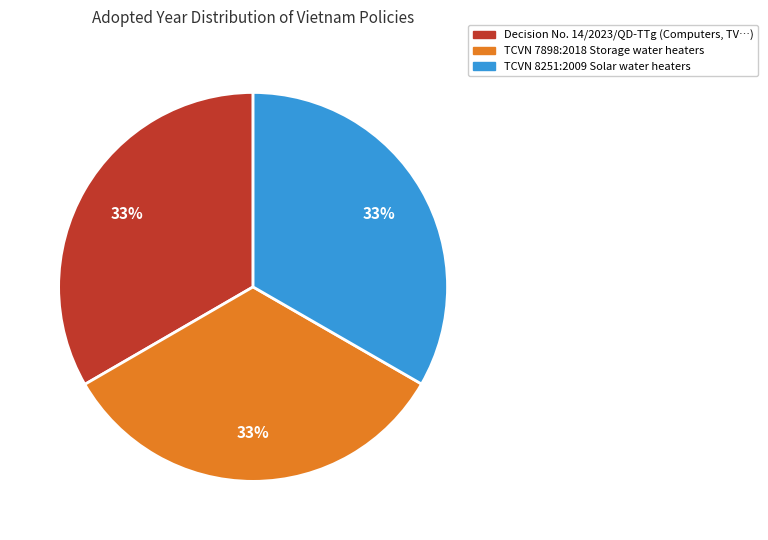

Is the sum of TCVN 7898:2018 Storage water heaters and TCVN 8251:2009 Solar water heaters greater than half?

Yes